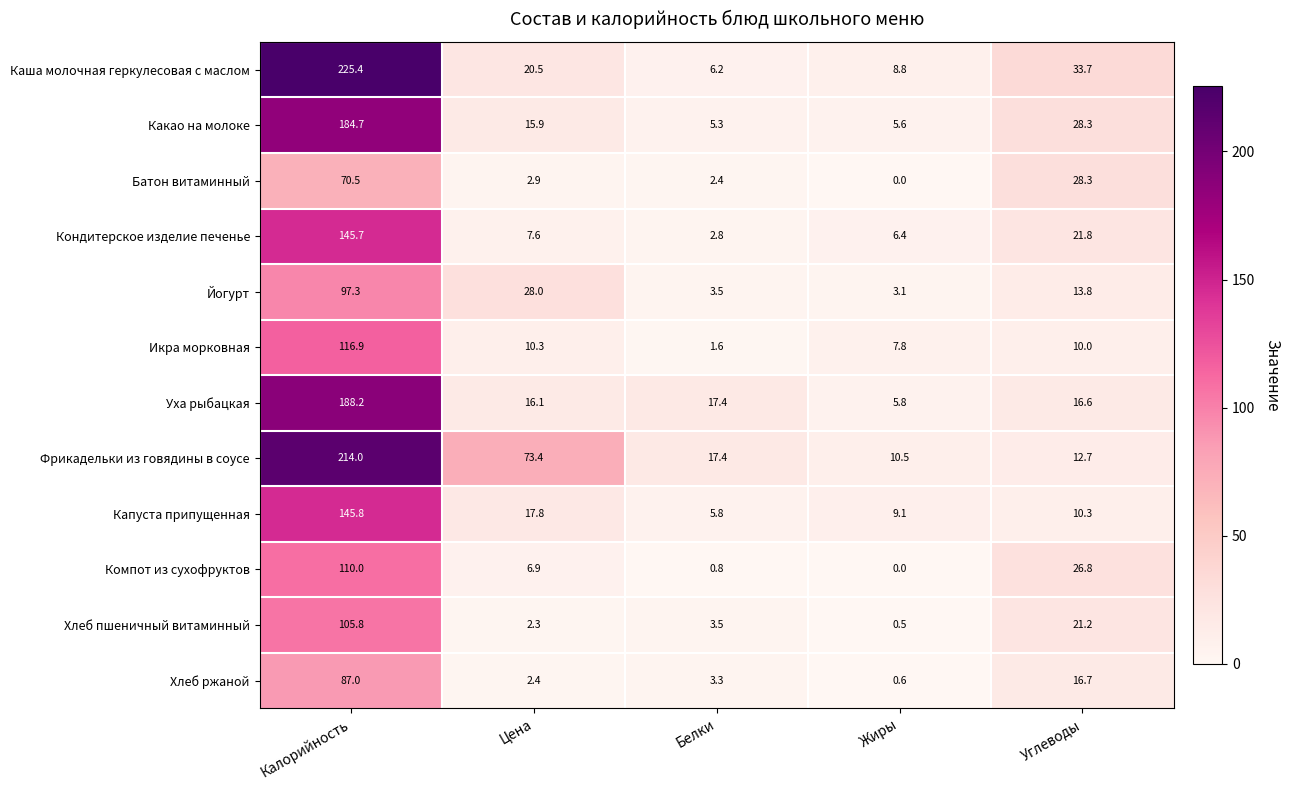

Which label corresponds to the smallest value in the chart?

Жиры